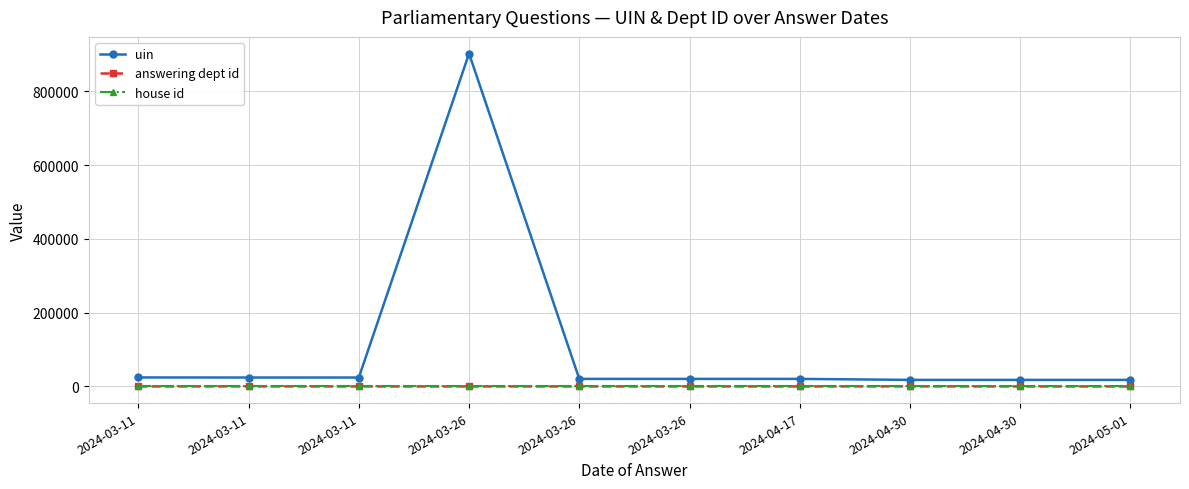

What is the difference between the highest and lowest values at 2024-04-30?

17763